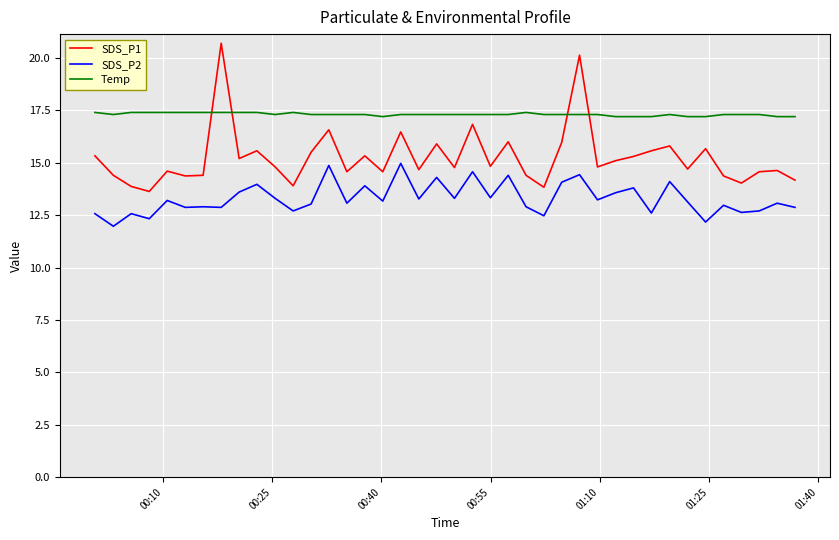

True or false: SDS_P1 and SDS_P2 intersect in this chart.

False